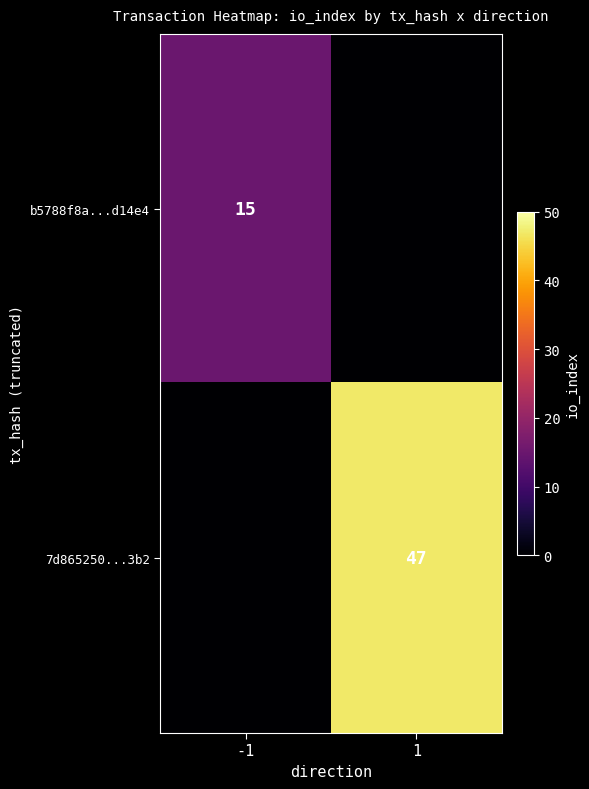

The b5788f8a...d14e4 series shows 15 at -1. True or false?

True